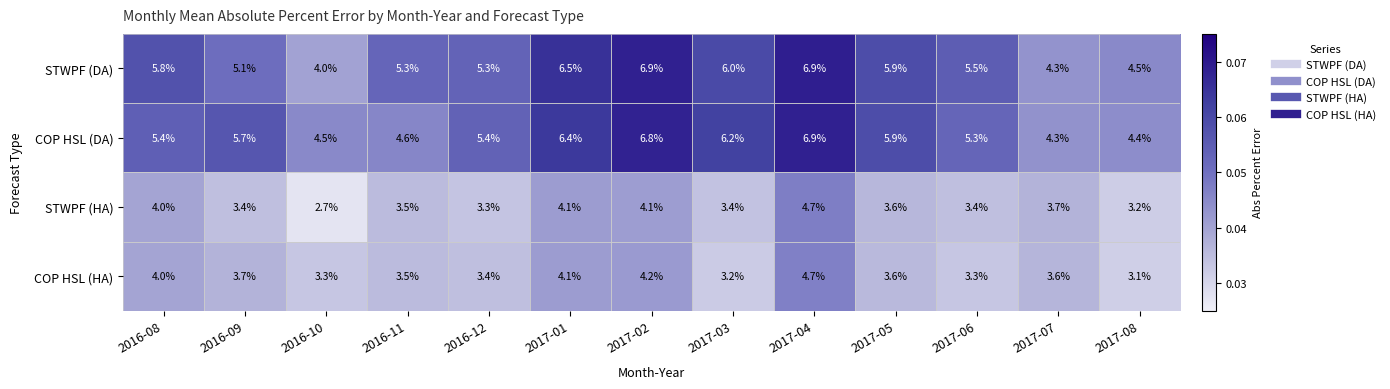

The value of STWPF (HA) at 2017-02 is 4.1. True or false?

True